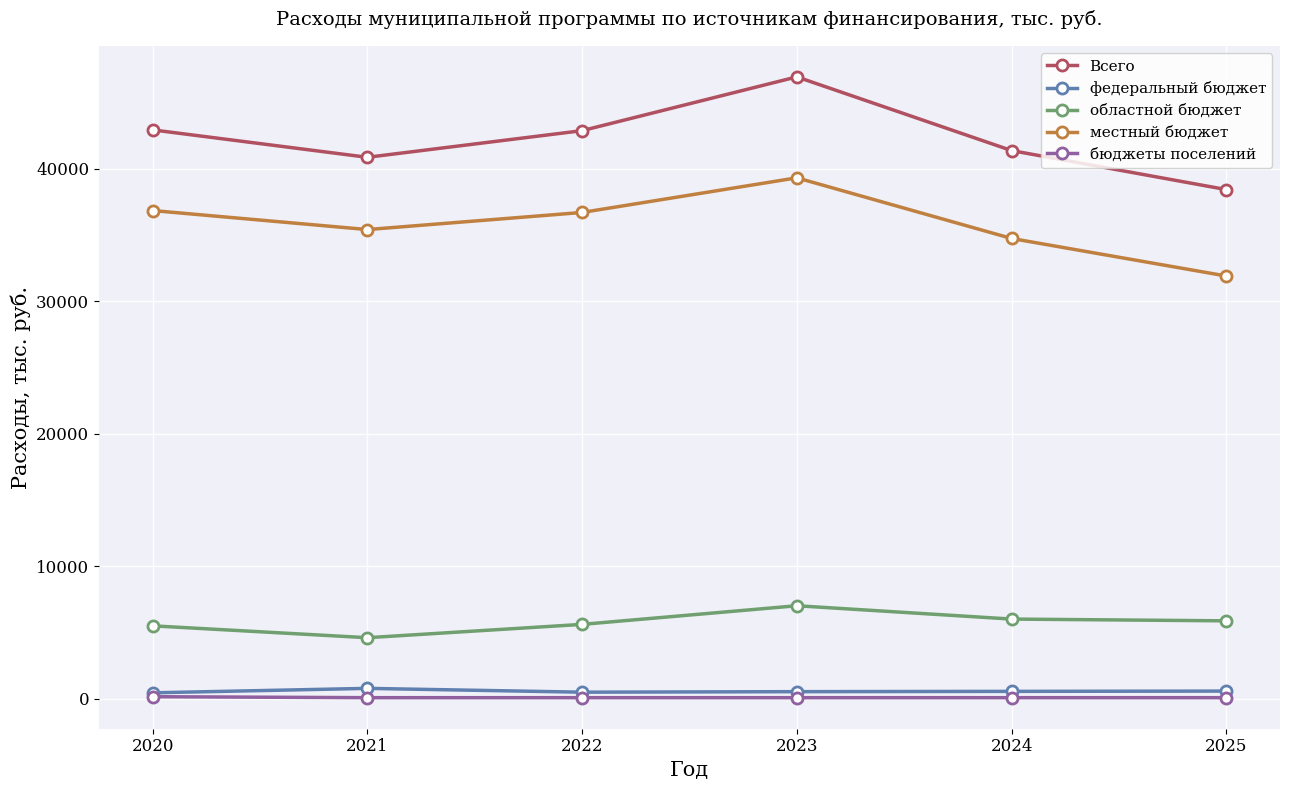

At which category is the sum across all series the highest?

2023